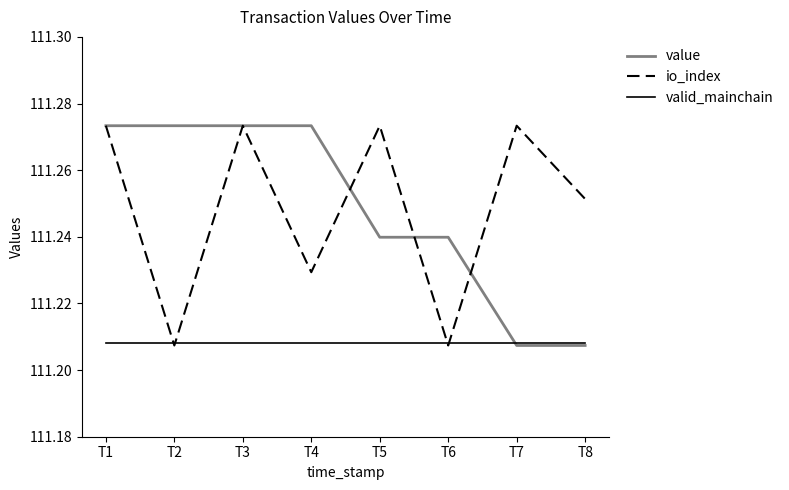

Rank the series at T4 from highest to lowest value.

value, io_index, valid_mainchain